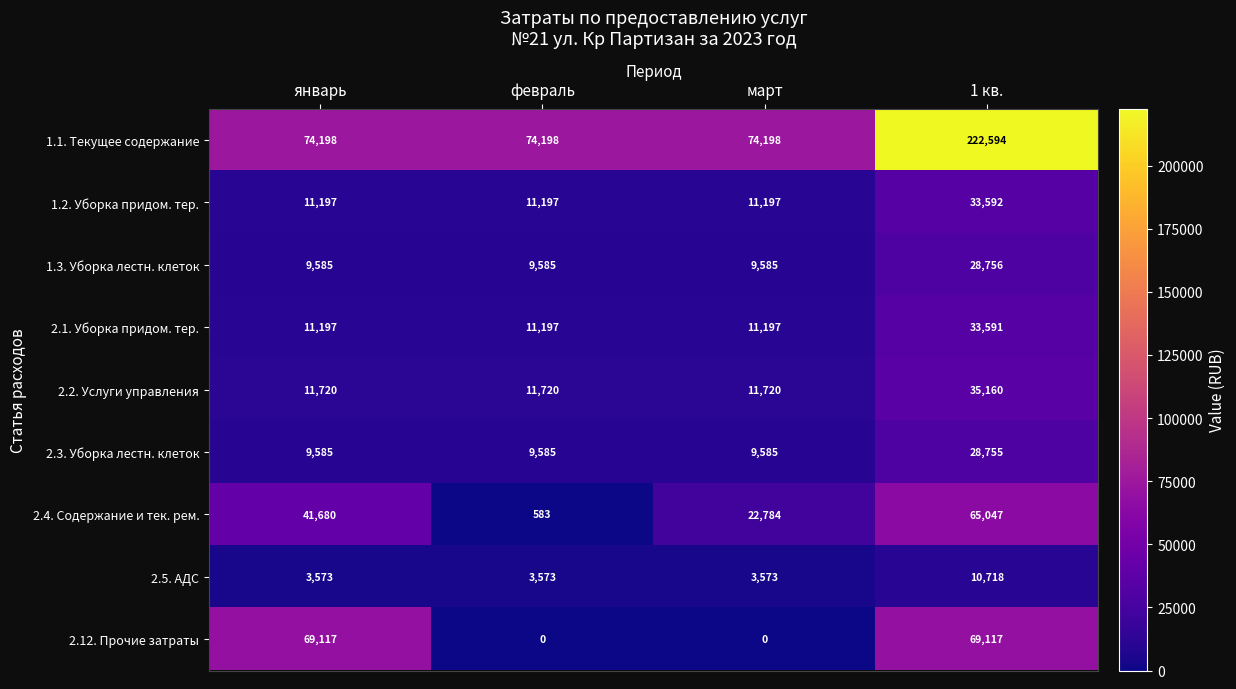

Which series has the largest total across all categories?

1.1. Текущее содержание